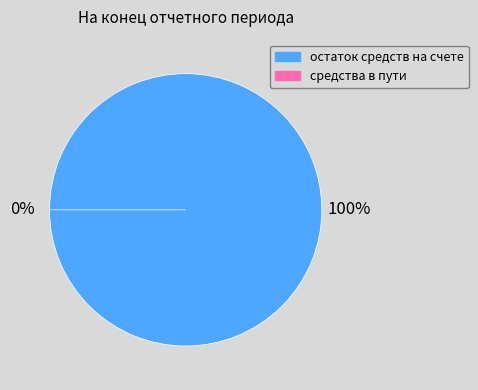

Combined, do остаток средств на счете and средства в пути account for over 50%?

Yes